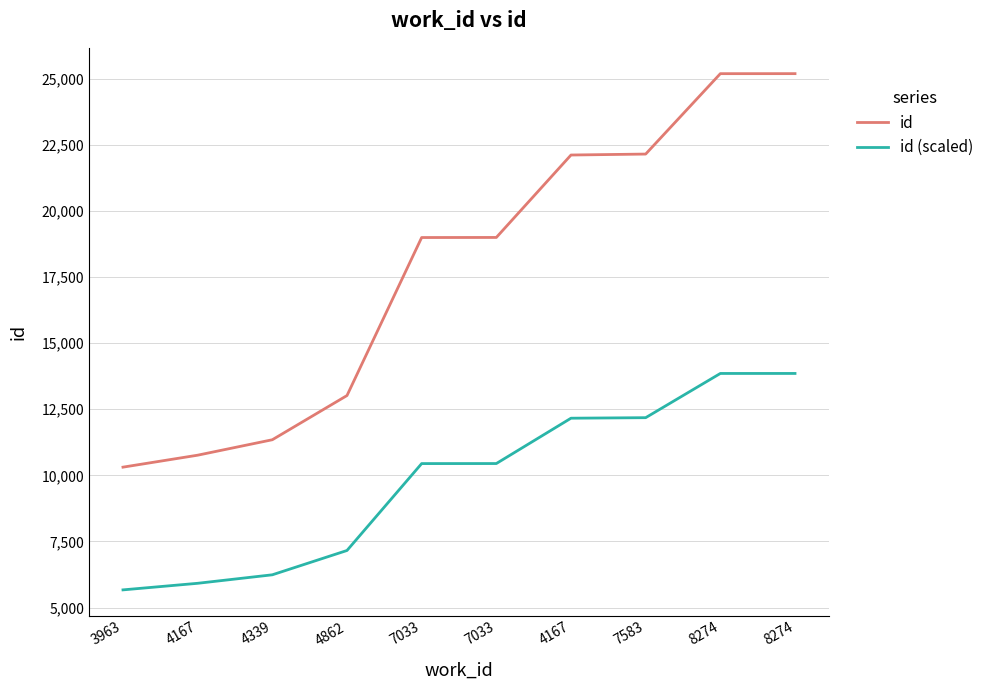

The id (scaled) series shows 4308.8 at 8274. True or false?

False